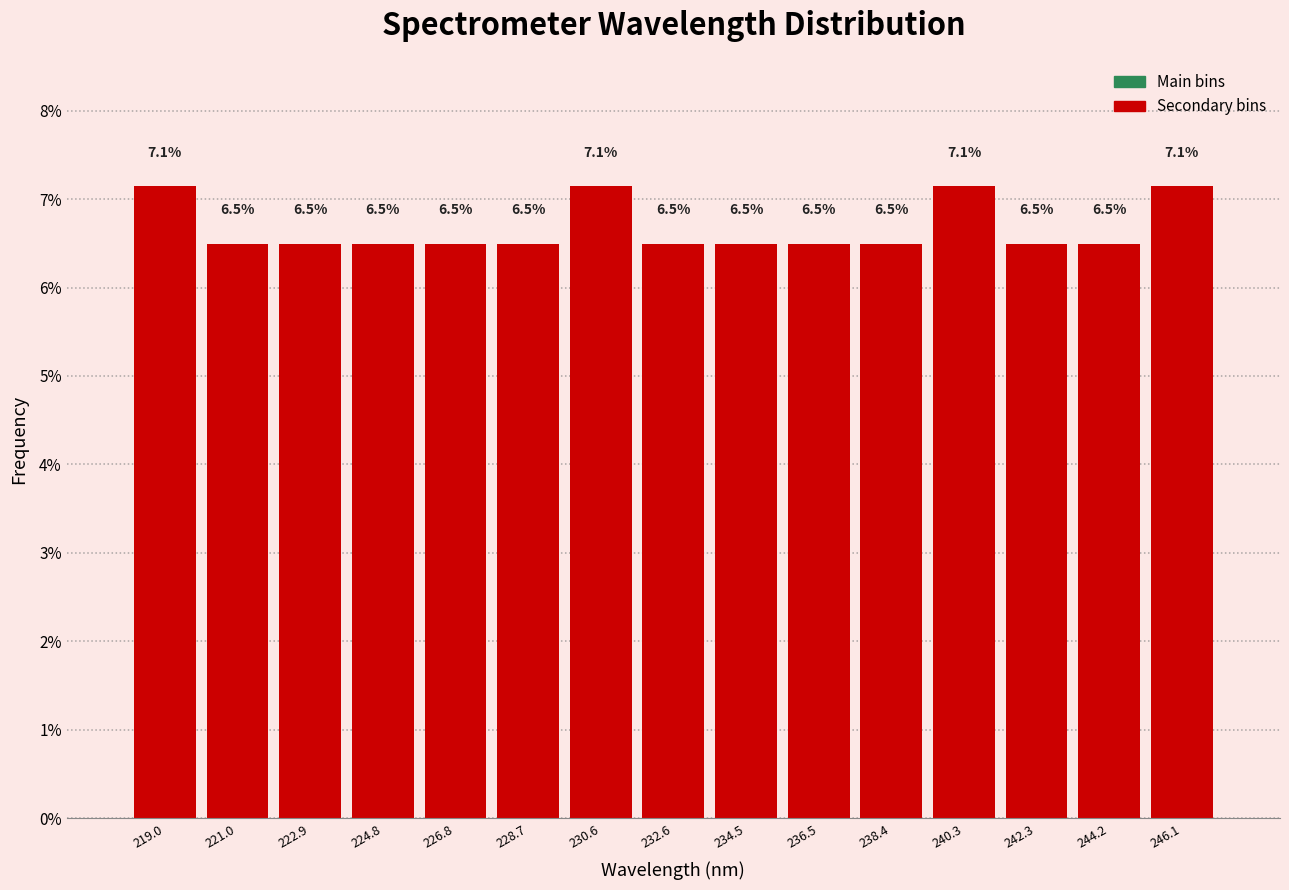

Reading left to right, transcribe this chart: for each bar, give the range it covers on the x-axis and its height. The bar edges are not printed on the chart, so give them approximately, as read against the axis.

218.0 to 220.0: 7.1
220.0 to 222.0: 6.5
222.0 to 223.8: 6.5
223.8 to 225.8: 6.5
225.8 to 227.8: 6.5
227.8 to 229.6: 6.5
229.6 to 231.6: 7.1
231.6 to 233.6: 6.5
233.6 to 235.4: 6.5
235.4 to 237.4: 6.5
237.4 to 239.4: 6.5
239.4 to 241.4: 7.1
241.4 to 243.2: 6.5
243.2 to 245.2: 6.5
245.2 to 247.2: 7.1